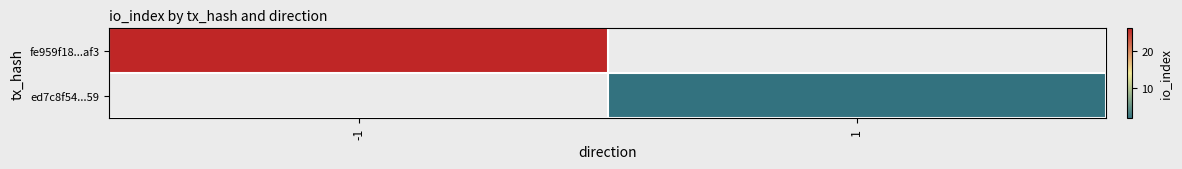

At -1, list the series in order from largest to smallest.

fe959f18...af3, ed7c8f54...59